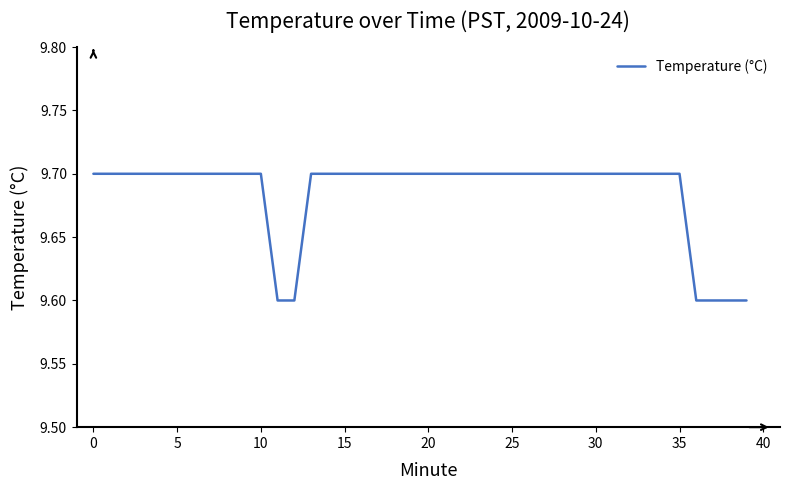

Does the chart have visible grid lines?

No